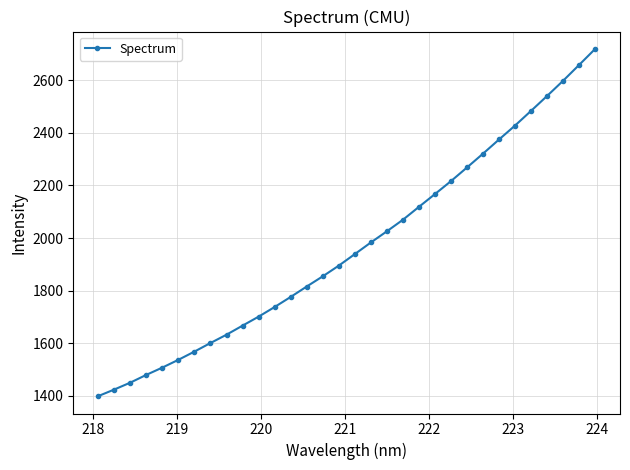

What is the difference between the maximum and minimum values?

1319.0